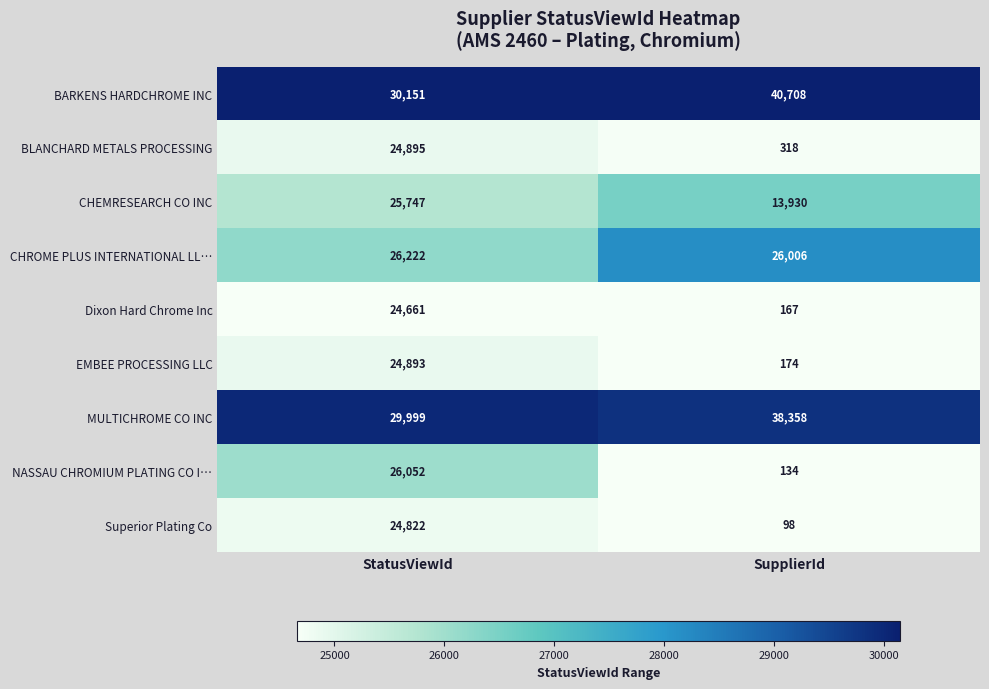

Rank the series at SupplierId from lowest to highest value.

Superior Plating Co, NASSAU CHROMIUM PLATING CO I…, Dixon Hard Chrome Inc, EMBEE PROCESSING LLC, BLANCHARD METALS PROCESSING, CHEMRESEARCH CO INC, CHROME PLUS INTERNATIONAL LL…, MULTICHROME CO INC, BARKENS HARDCHROME INC